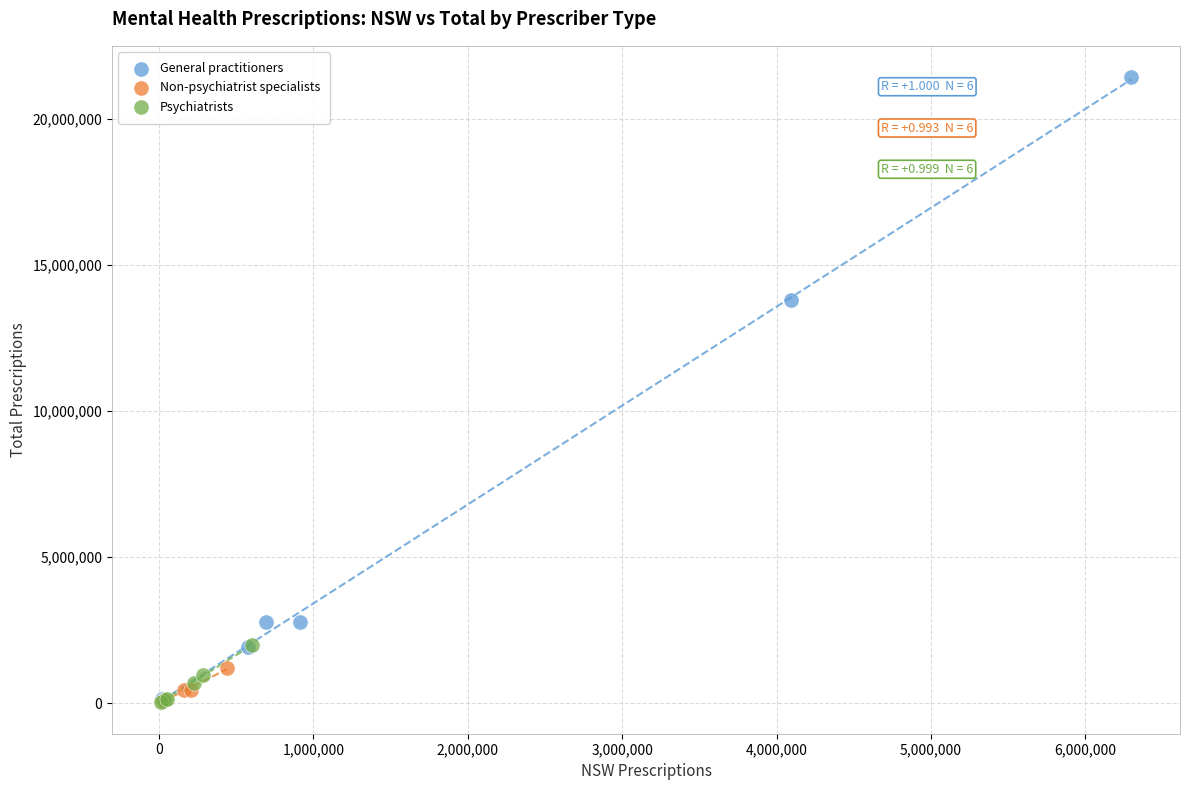

Which series reaches the maximum Y coordinate?

General practitioners